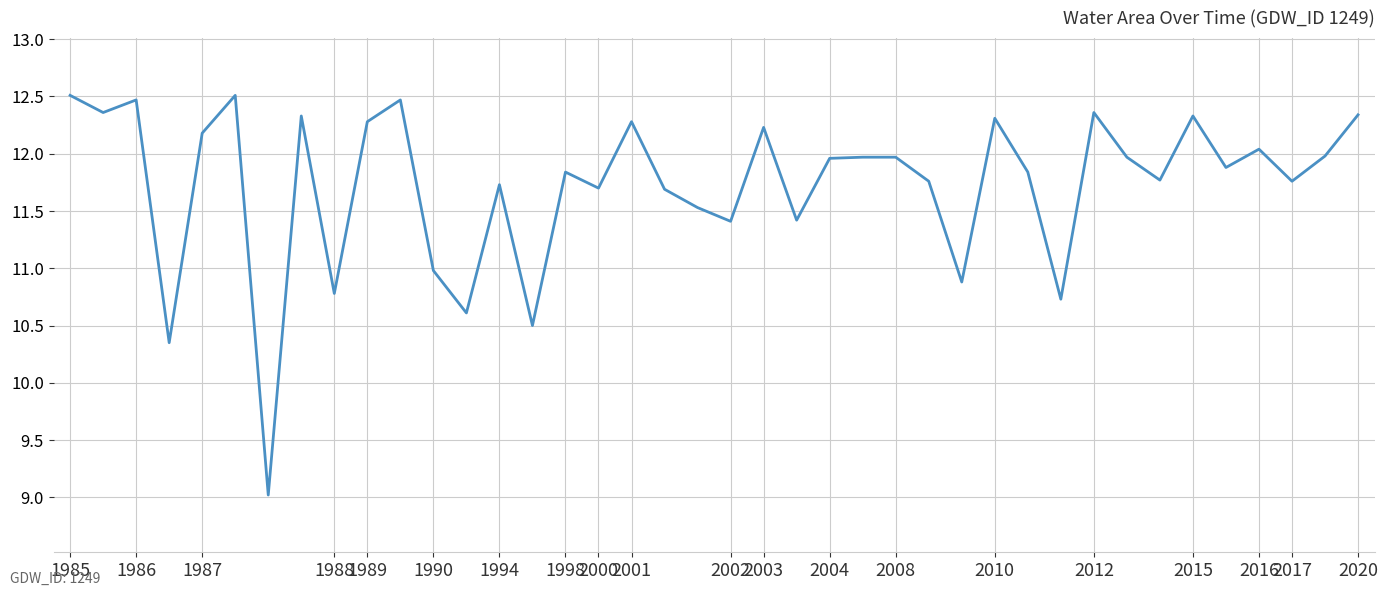

What is the difference between the maximum and minimum values?

3.5